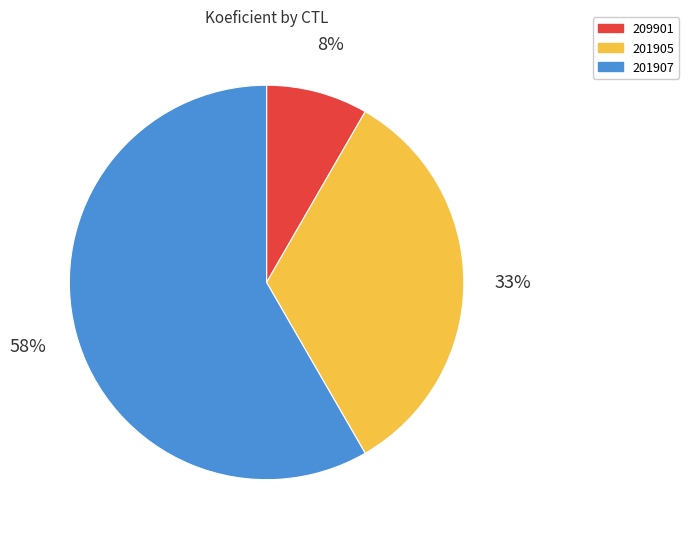

The 201907 slice represents 58% of the pie. True or false?

True